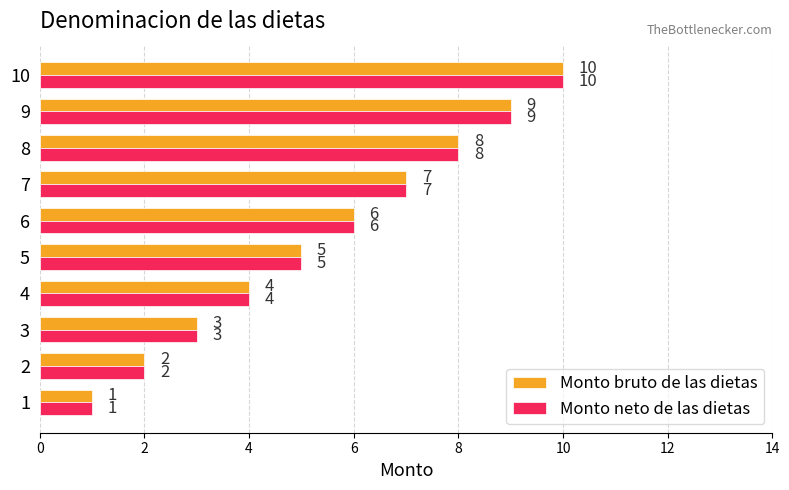

Is it true that Monto neto de las dietas equals 0 at 1?

False